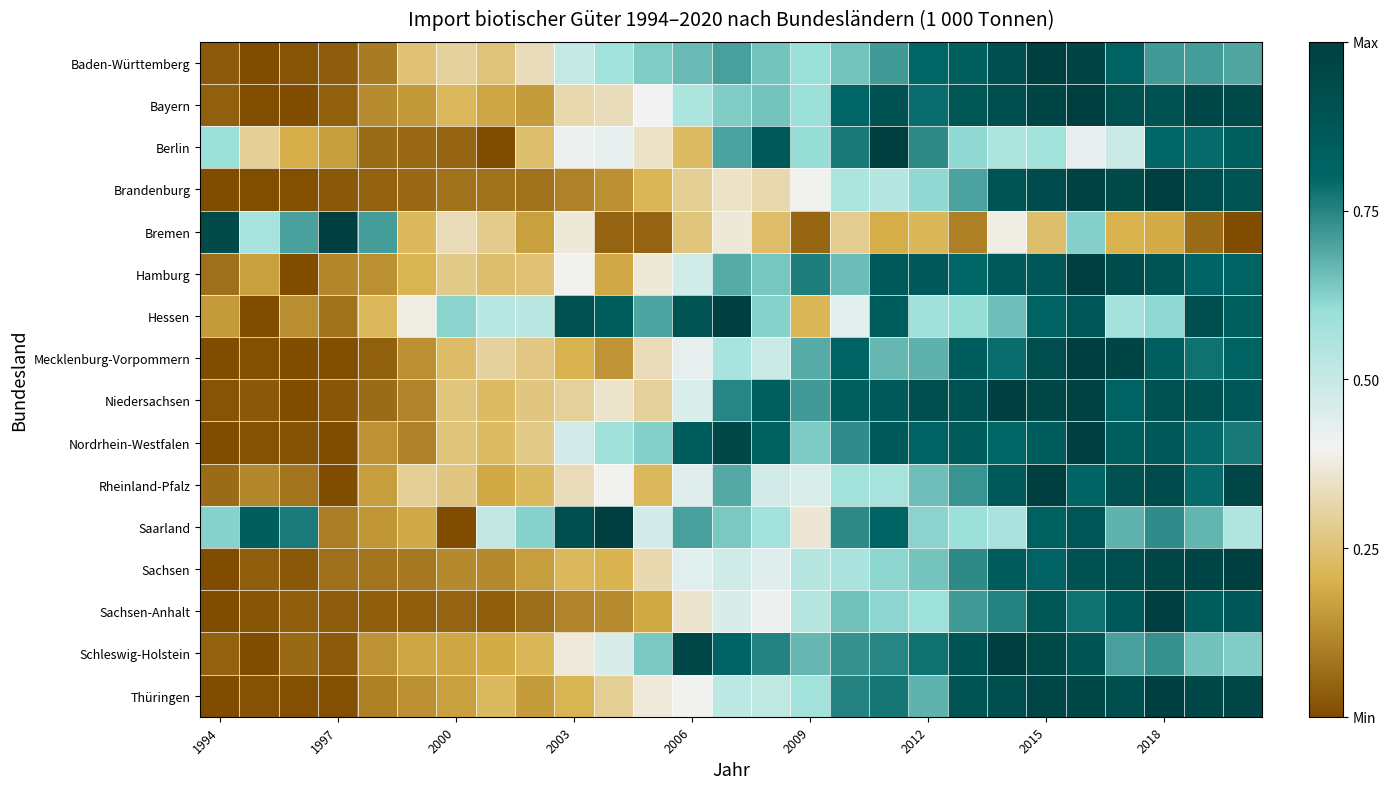

Is the value of row_15 at 10 greater than the value of row_6 at 26?

No